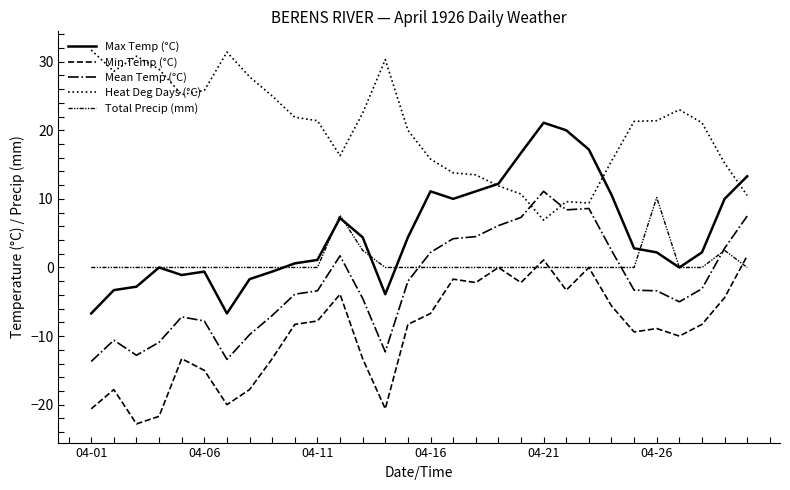

What is the difference between the maximum and minimum values in the Total Precip (mm) series?

10.2